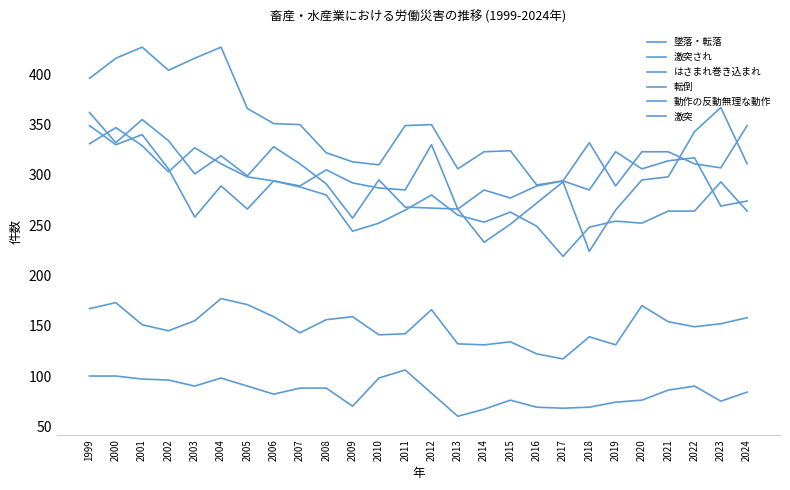

True or false: 墜落・転落 has a value of 467 at 2024.

False